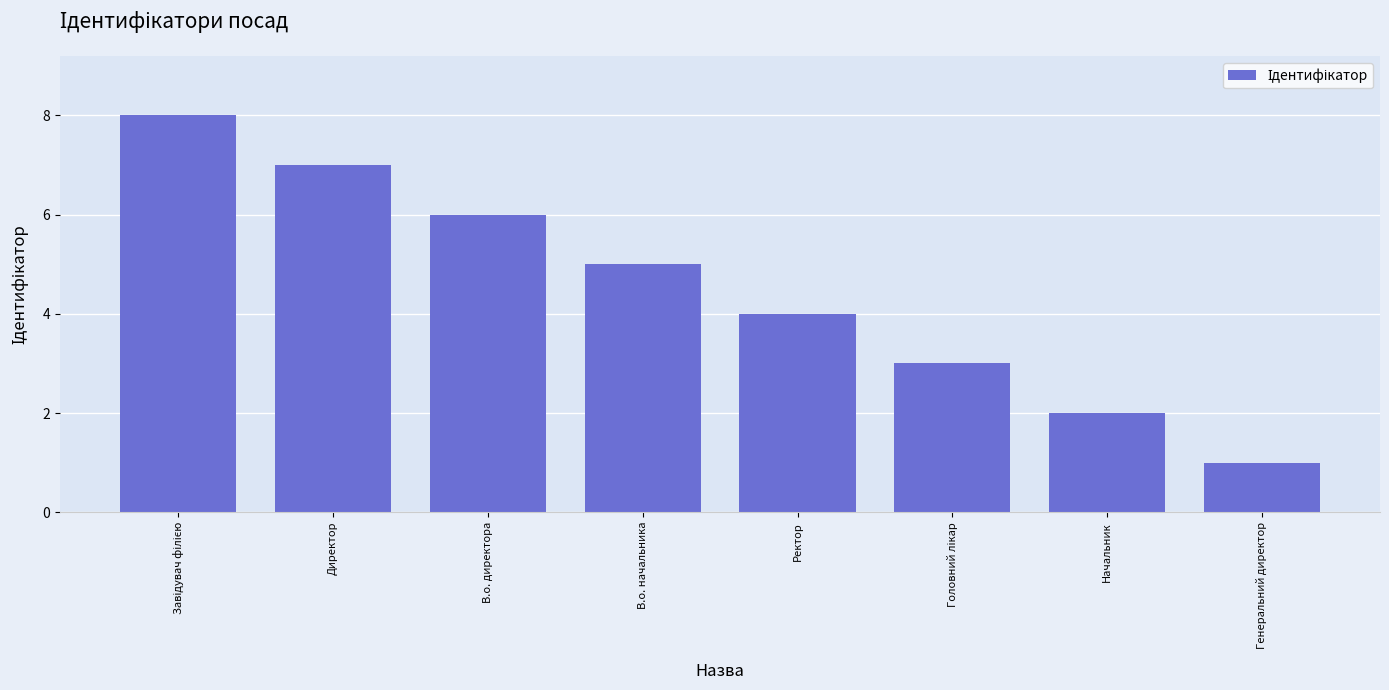

How many values are below 5?

4